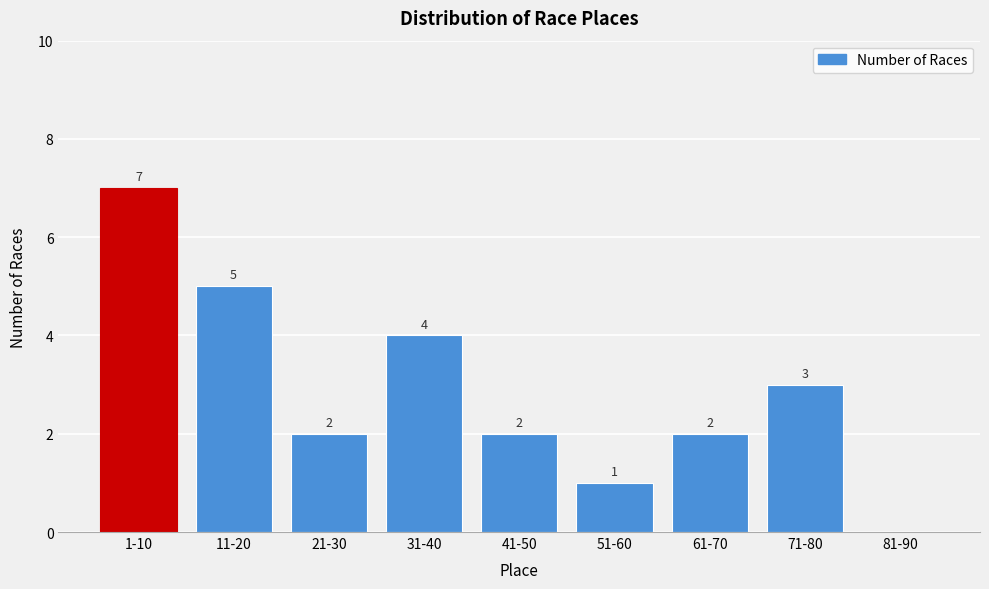

Reading left to right, what are all the values shown in this chart?

1-10=7	11-20=5	21-30=2	31-40=4	41-50=2	51-60=1	61-70=2	71-80=3	81-90=0